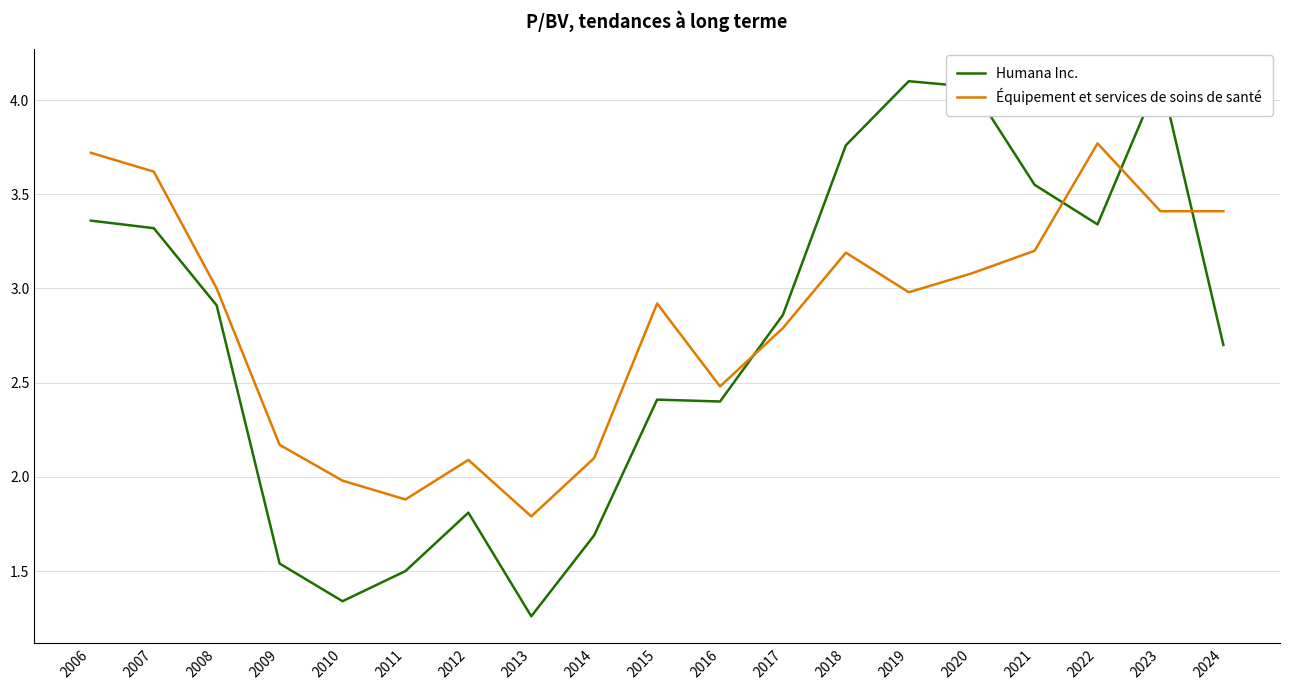

How many data points does each series have?

19